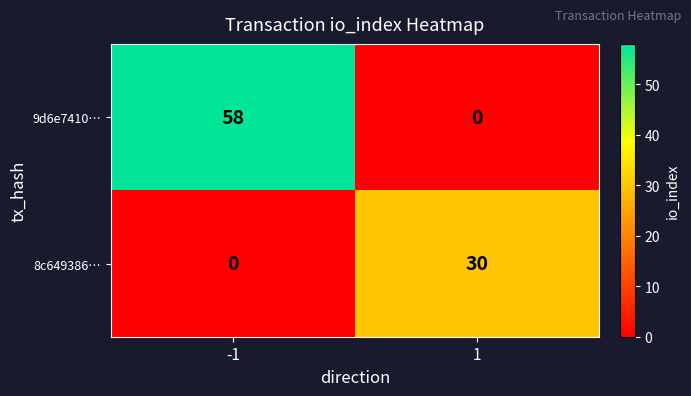

Read the 9d6e7410… value at -1, to the nearest 10.

60